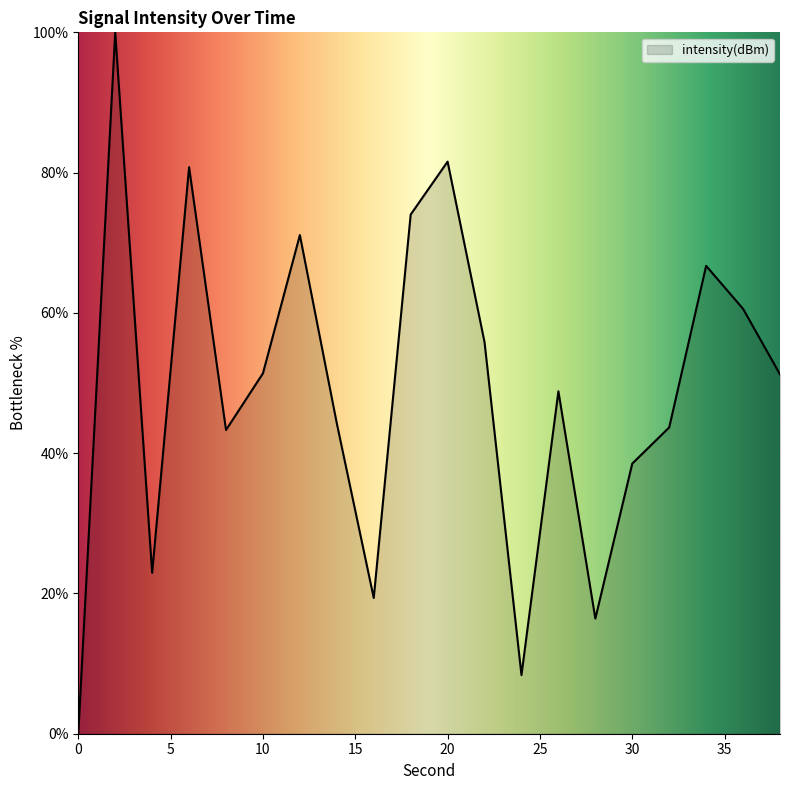

What is the maximum value shown in the chart?

100.0